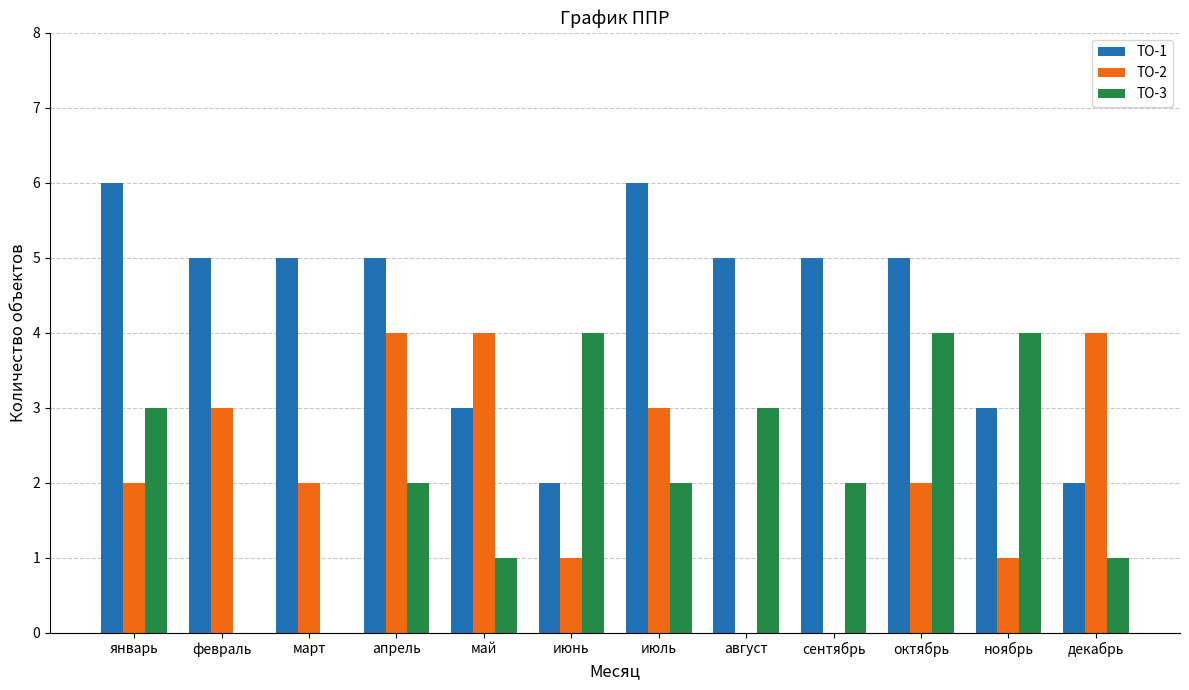

How many data points does each series have?

12